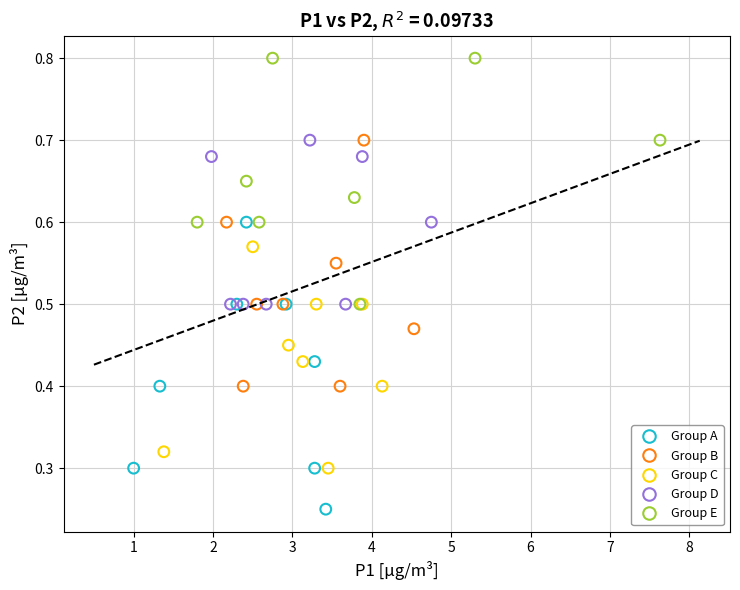

Which series contains the highest Y value?

Group E